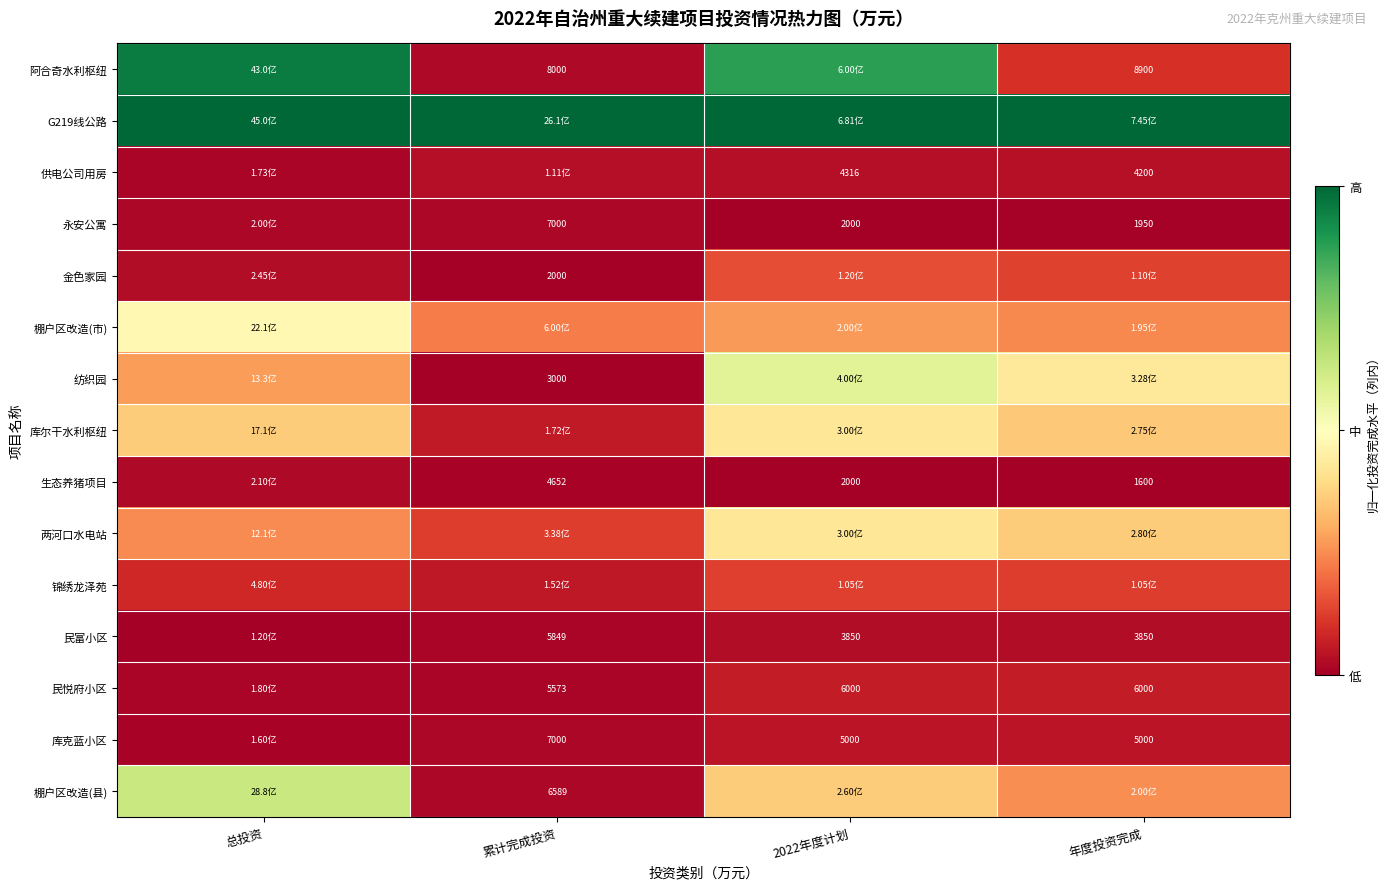

What is the maximum value for G219线公路?

1.0